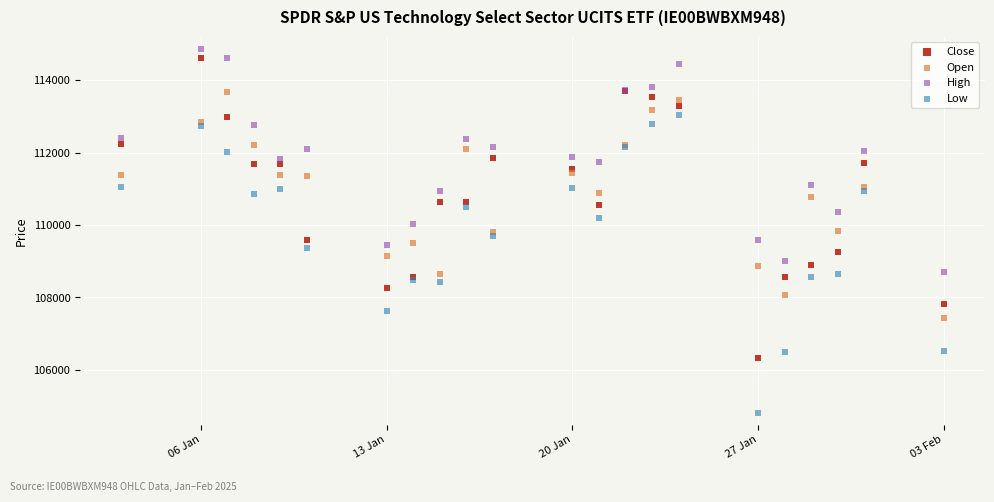

What is the X range (max minus min) for the scatter plot?

31